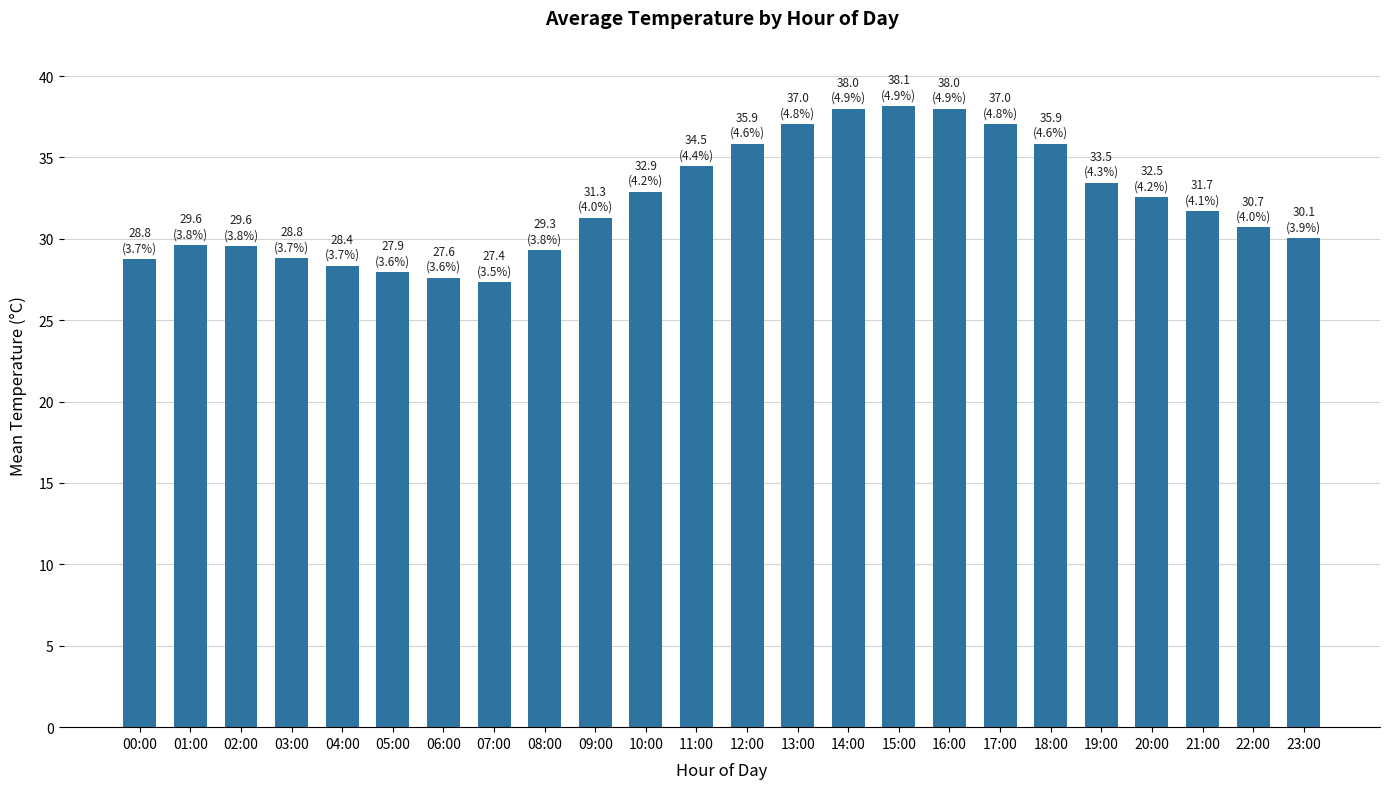

What is the label of the 17th bar from the left?

16:00